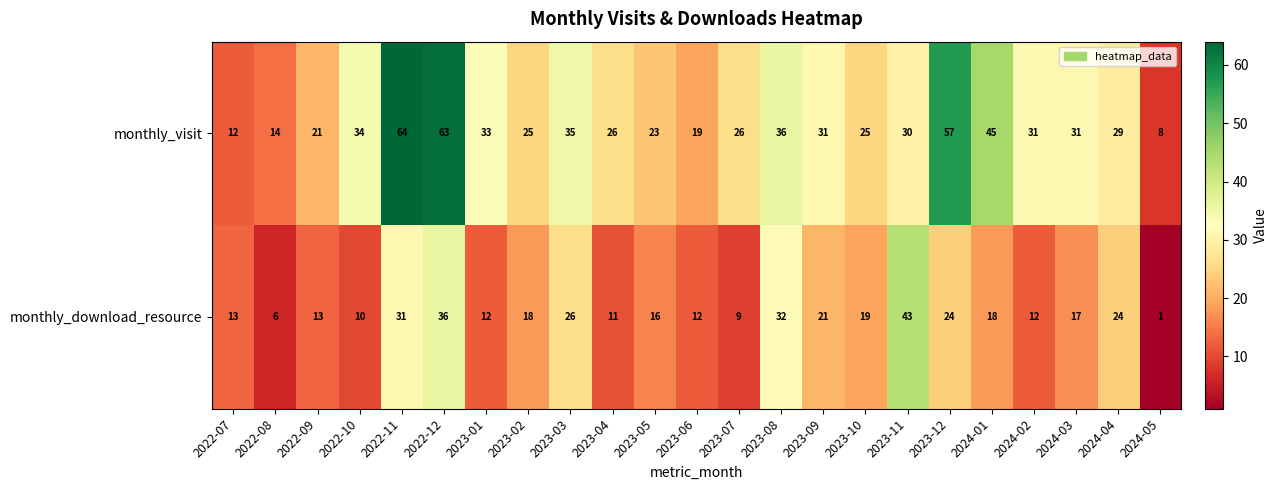

At which category is the sum across all series the highest?

2022-12